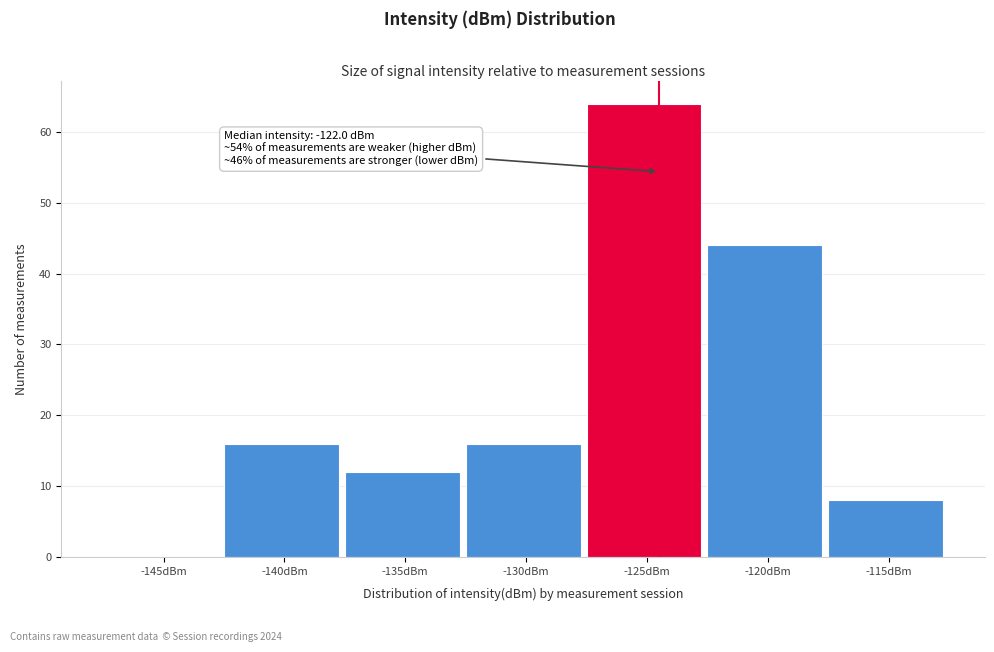

Reading left to right, list all the values displayed in this chart.

-145dBm=0	-140dBm=16	-135dBm=12	-130dBm=16	-125dBm=64	-120dBm=44	-115dBm=8